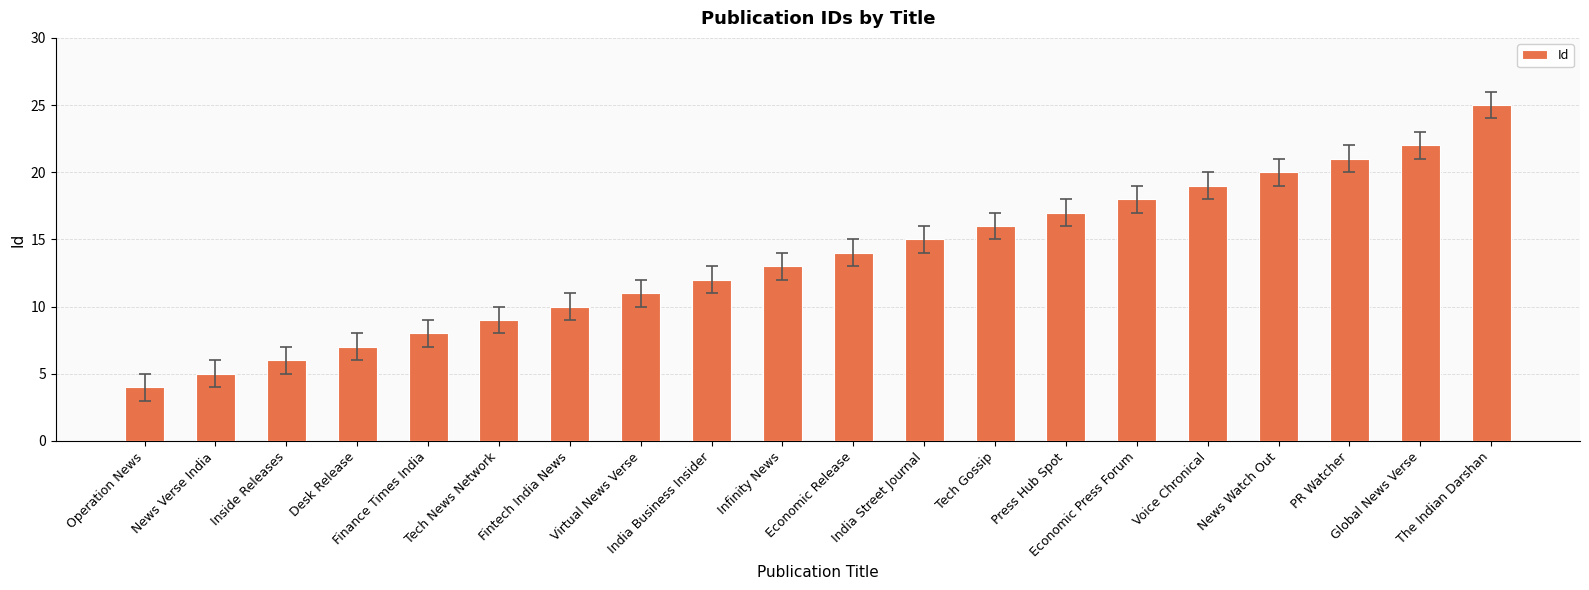

What is the label of the 10th bar from the right?

Economic Release